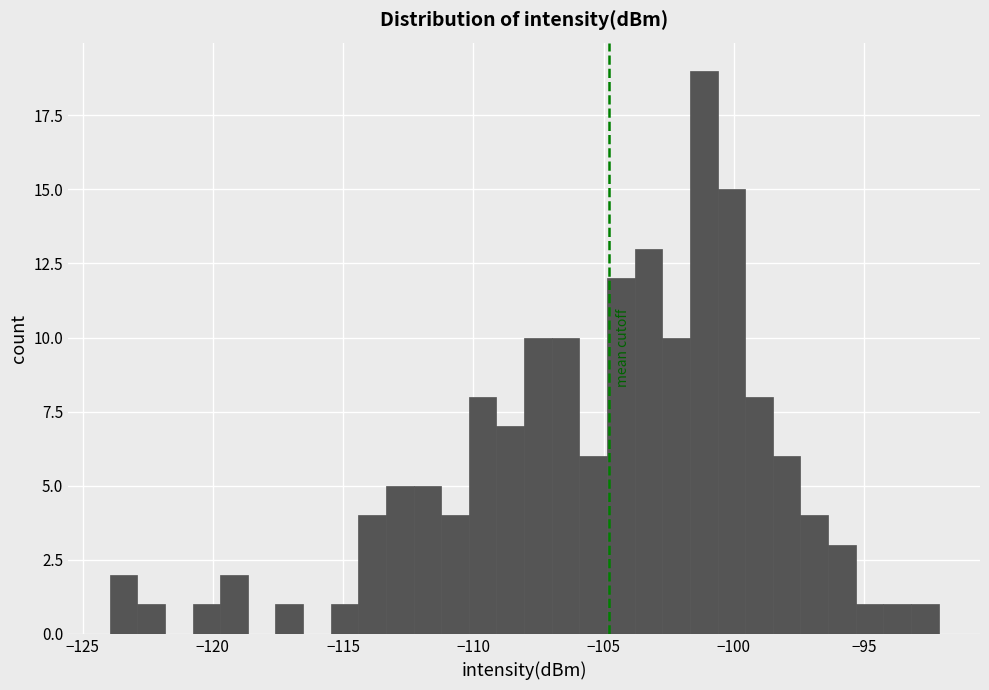

Around what value on the x-axis is the tallest bar? Give the approximate position of its centre, as read against the axis.

-101.0